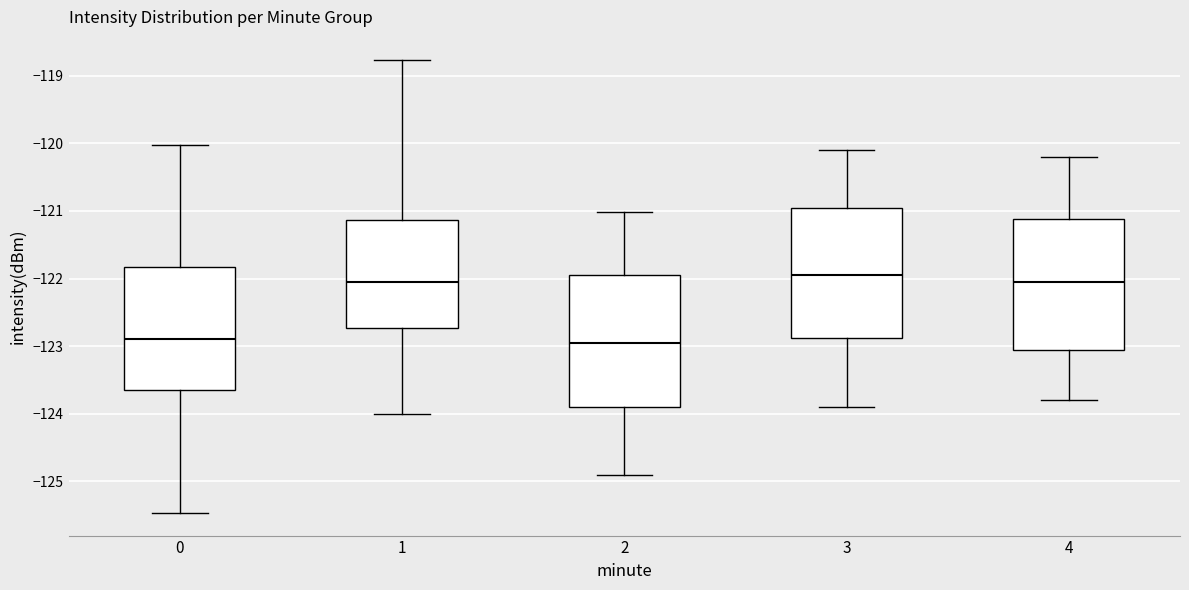

Reading left to right, transcribe this box plot: for each box, give where its median line is, the range the box spans, and where its two whiskers end, as read against the y-axis. The values are not printed on the chart, so give them approximately, as read against the axis.

0: median -122.9, box -123.6 to -121.8, whiskers -125.5 to -120.0
1: median -122.1, box -122.7 to -121.1, whiskers -124.0 to -118.8
2: median -123.0, box -123.9 to -121.9, whiskers -124.9 to -121.0
3: median -121.9, box -122.9 to -120.9, whiskers -123.9 to -120.1
4: median -122.0, box -123.0 to -121.1, whiskers -123.8 to -120.2